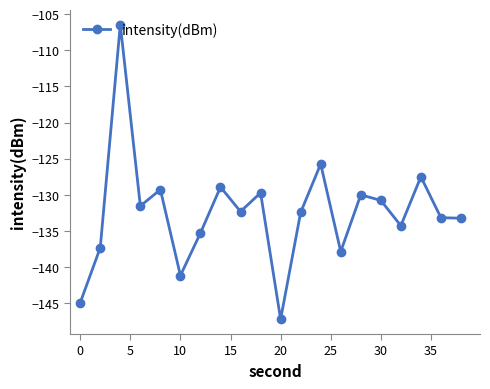

What is the minimum value shown in the chart?

-147.2